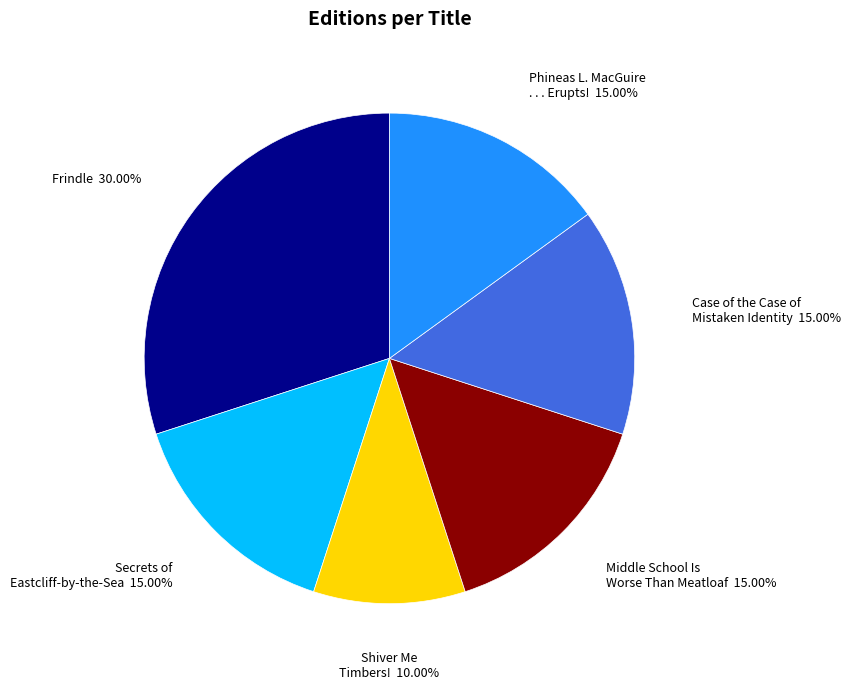

What percentage do Case of the Case of Mistaken Identity and Shiver Me Timbers! together represent?

25.0%